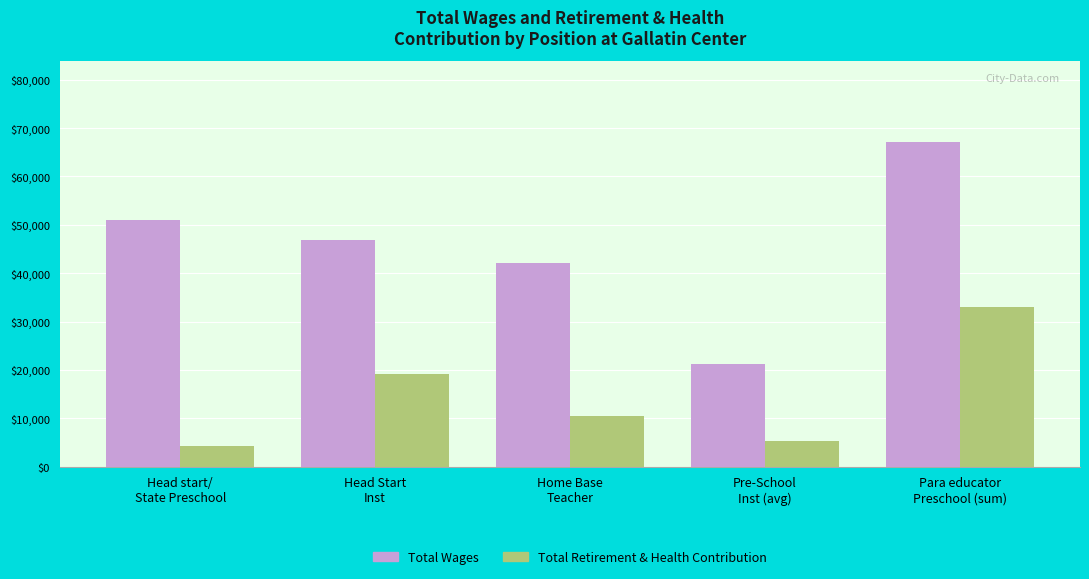

How many categories are shown in the chart?

5